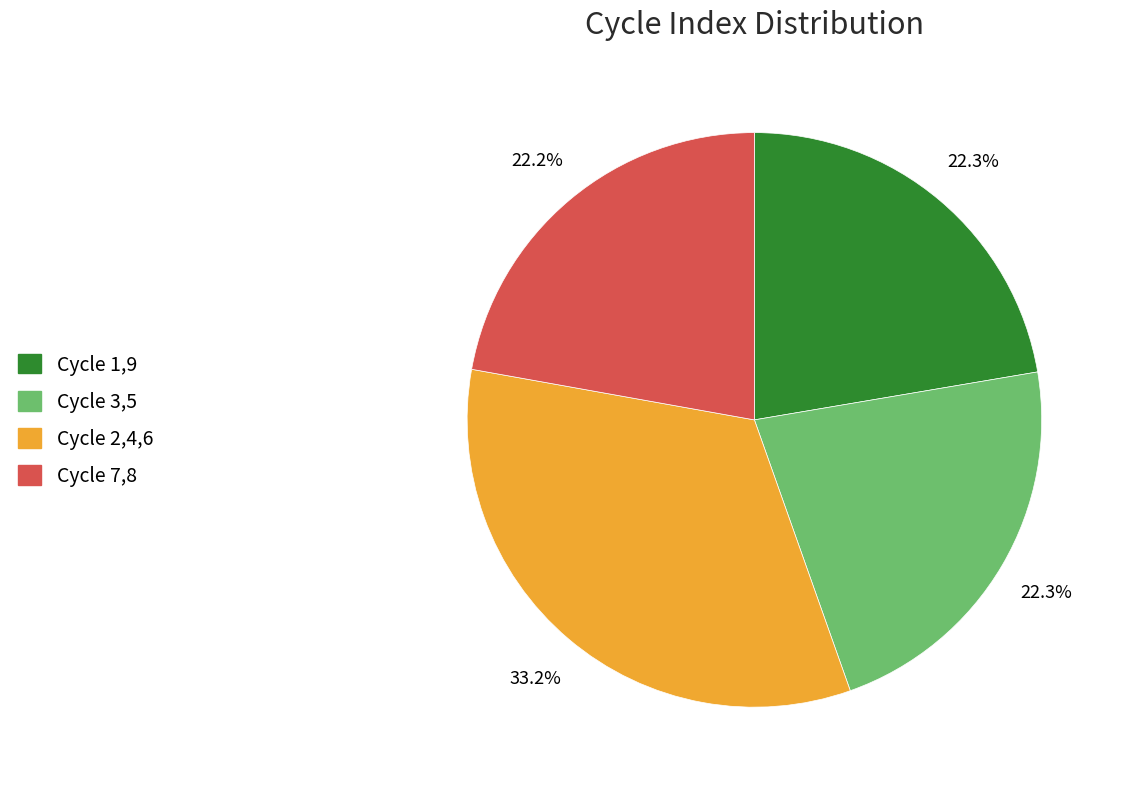

How many segments does this pie chart have?

4